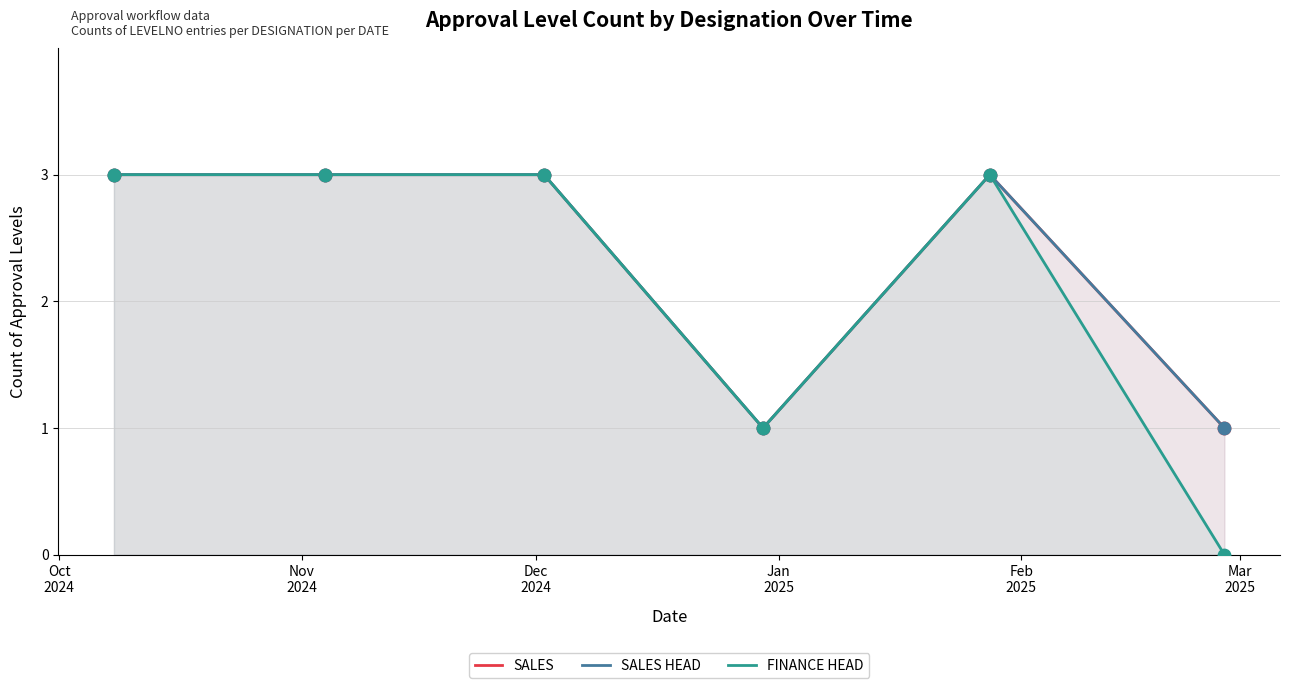

Which series contains the lowest Y value?

FINANCE HEAD